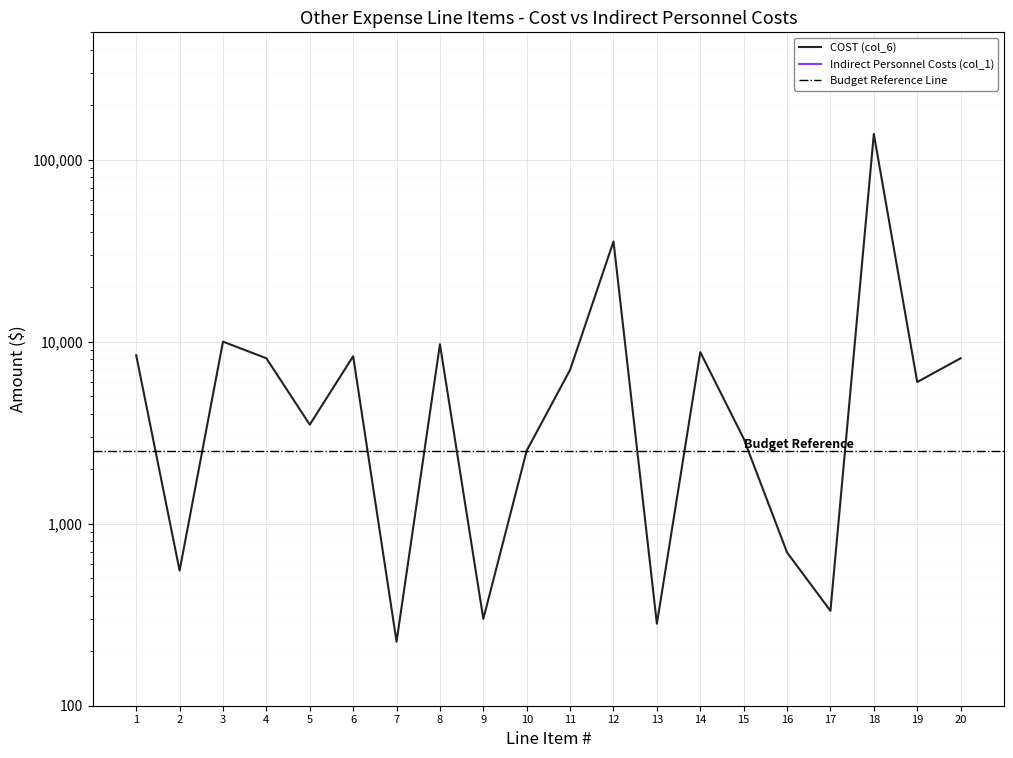

What is the ratio of the value at 16 to the value at 10?

0.3